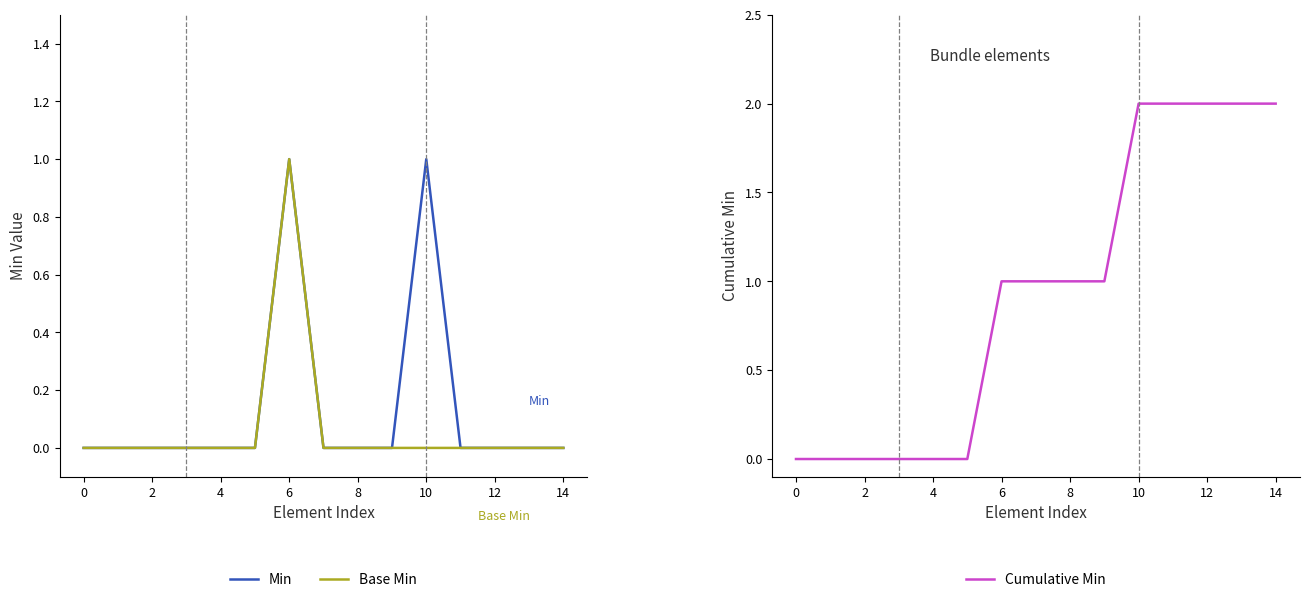

True or false: Base Min has more than 1 interior local peaks.

False